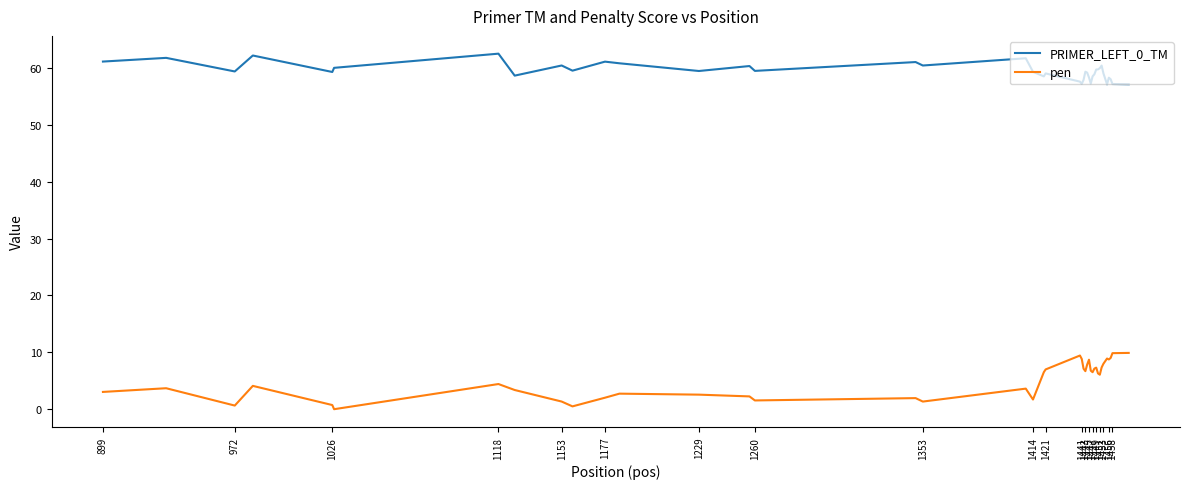

What is the highest value of the PRIMER_LEFT_0_TM series?

62.5